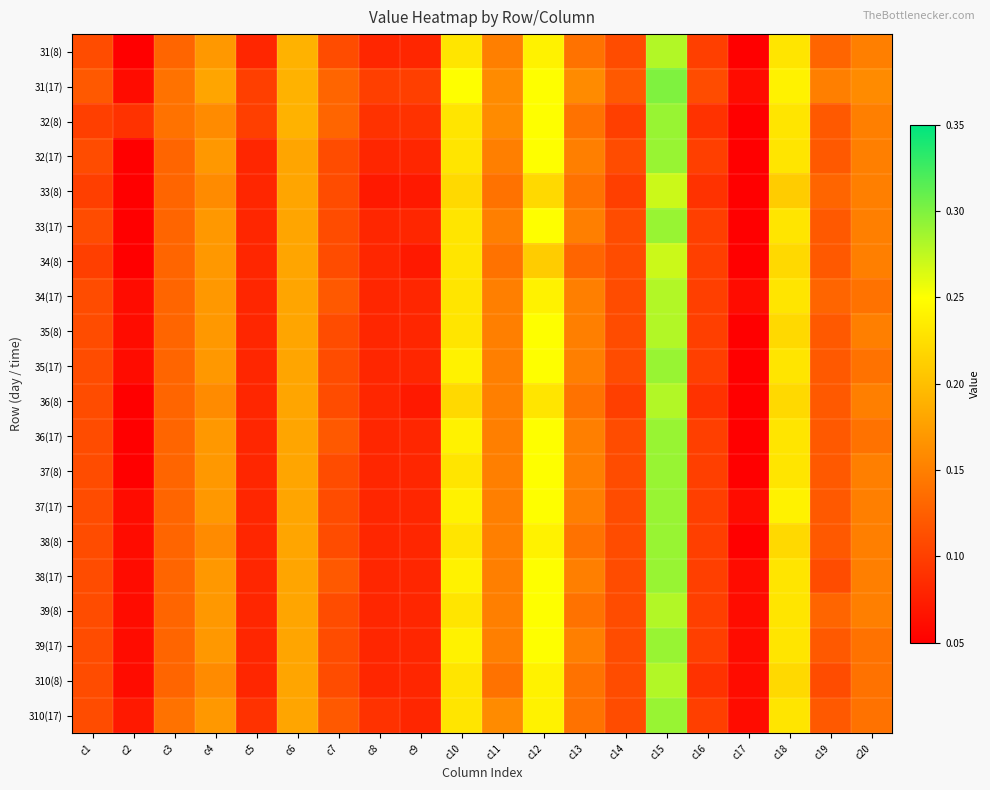

What is the greatest value displayed?

0.3